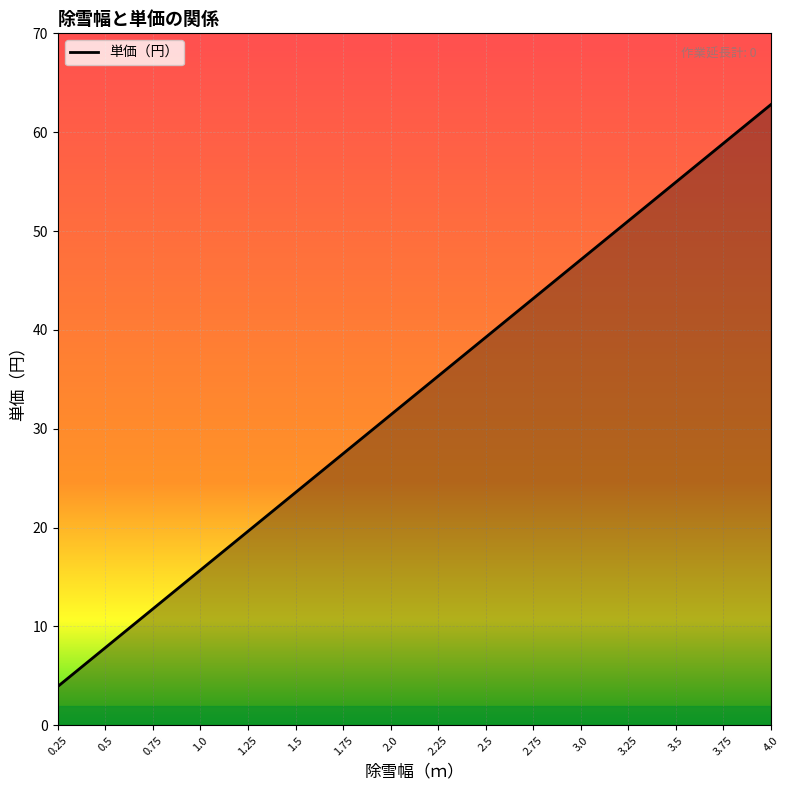

Which label corresponds to the smallest value in the chart?

0.25